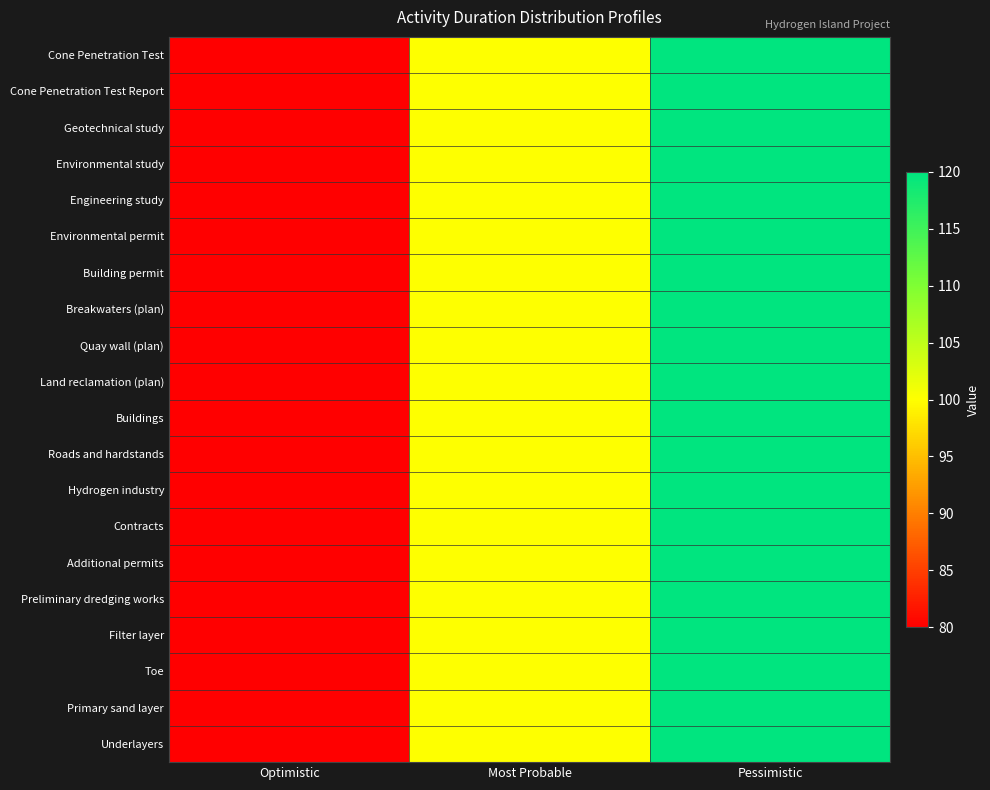

Which series has the largest total across all categories?

Cone Penetration Test